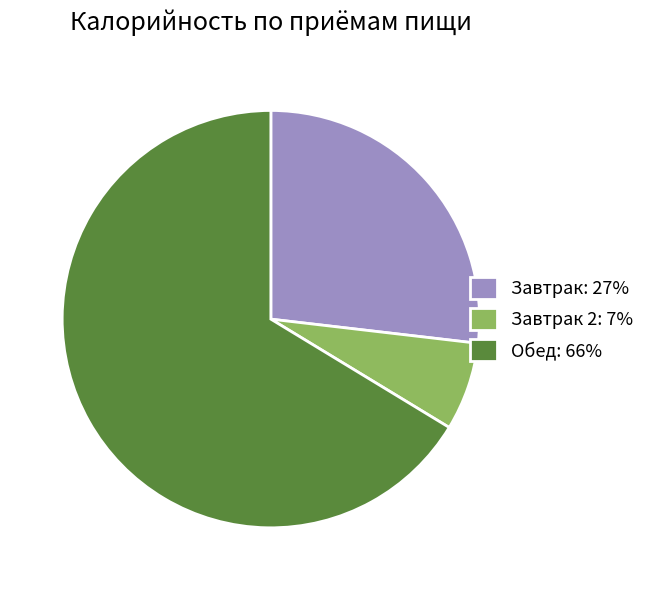

What is the ratio of the value at Завтрак 2: 7% to the value at Завтрак: 27%?

0.3